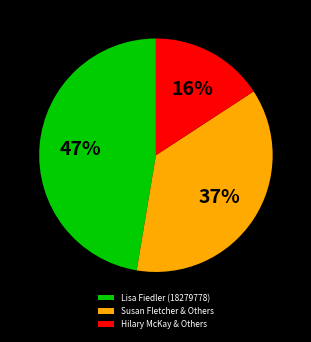

Rank the categories by value from lowest to highest.

Hilary McKay & Others, Susan Fletcher & Others, Lisa Fiedler (18279778)